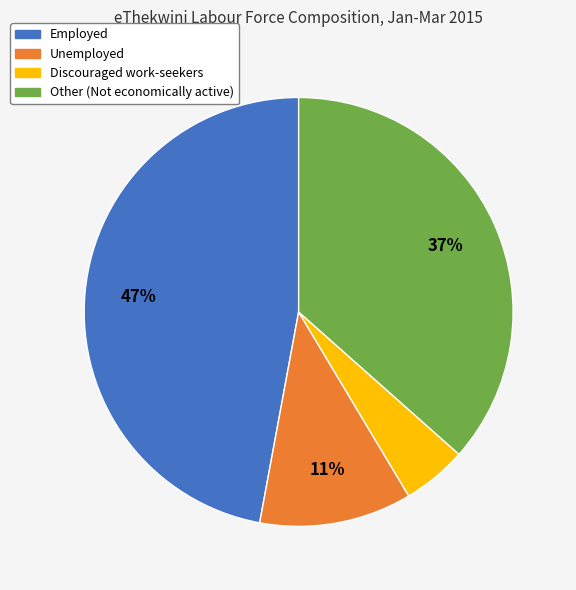

To the nearest percent, what is the difference between the largest and smallest slice percentages?

42%